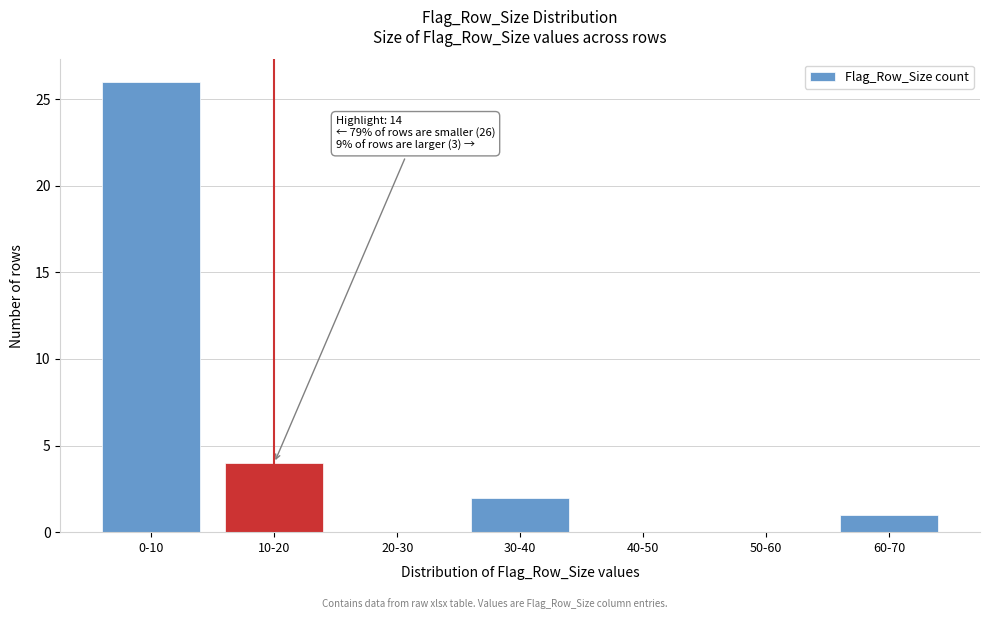

Reading left to right, extract all data points from this chart.

0-10=26	10-20=4	20-30=0	30-40=2	40-50=0	50-60=0	60-70=1